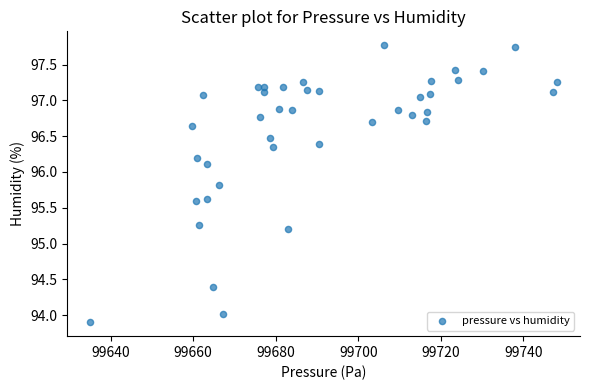

What Y value in the scatter plot is closest to 95?

95.2